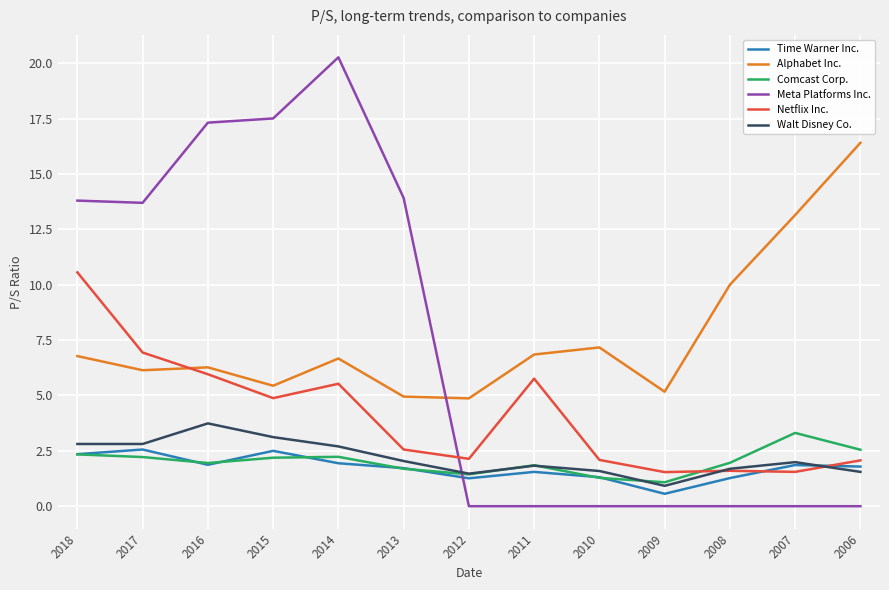

What is the difference between the highest and lowest values at 2013?

12.2